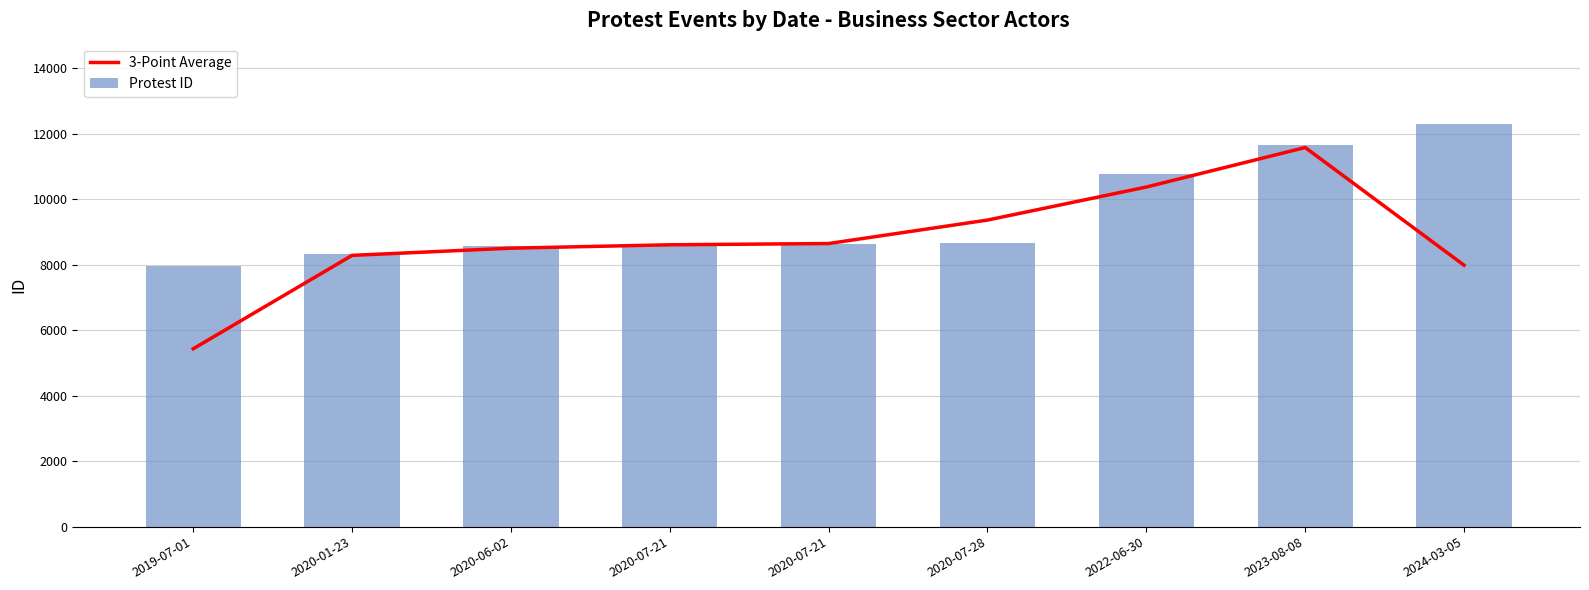

What is the minimum value shown in the chart?

5434.3